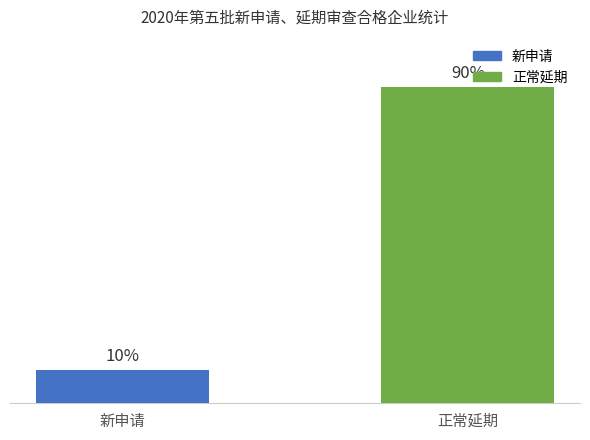

At which label is the value closest to 10?

新申请